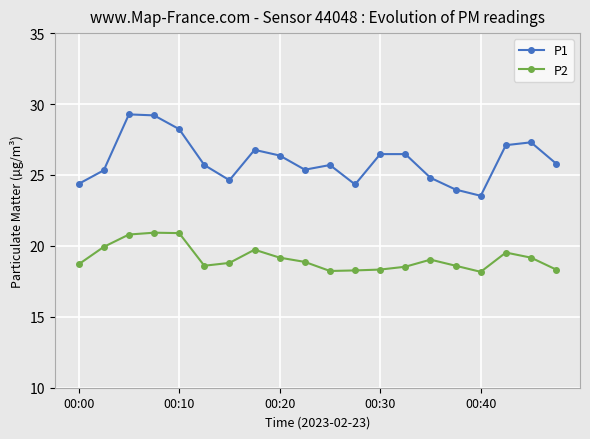

True or false: P2 has more than 0 interior local peaks.

True